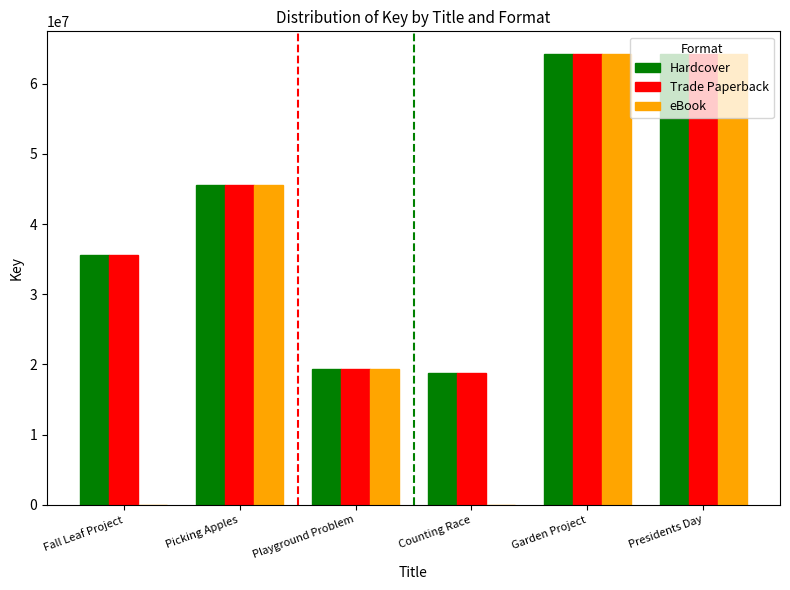

The value of Hardcover at Garden Project is 64246722. True or false?

True